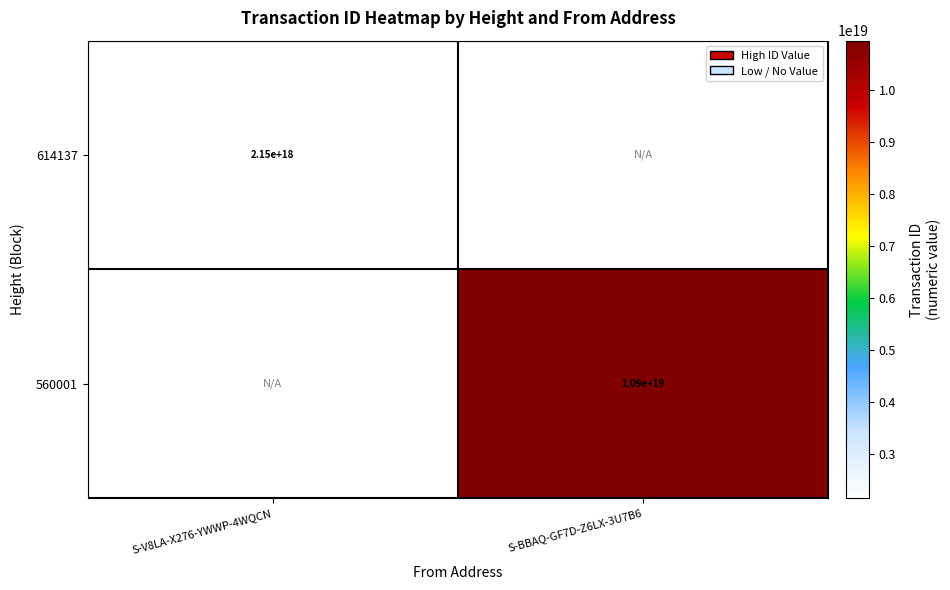

The value of 614137 at S-V8LA-X276-YWWP-4WQCN is 3386953403505186304. True or false?

False